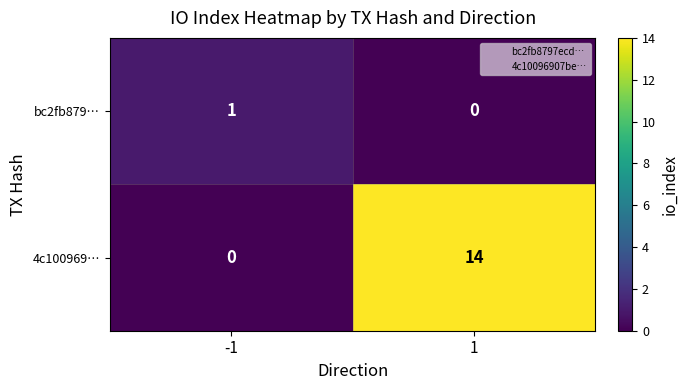

What is the highest value of the 4c100969… series?

14